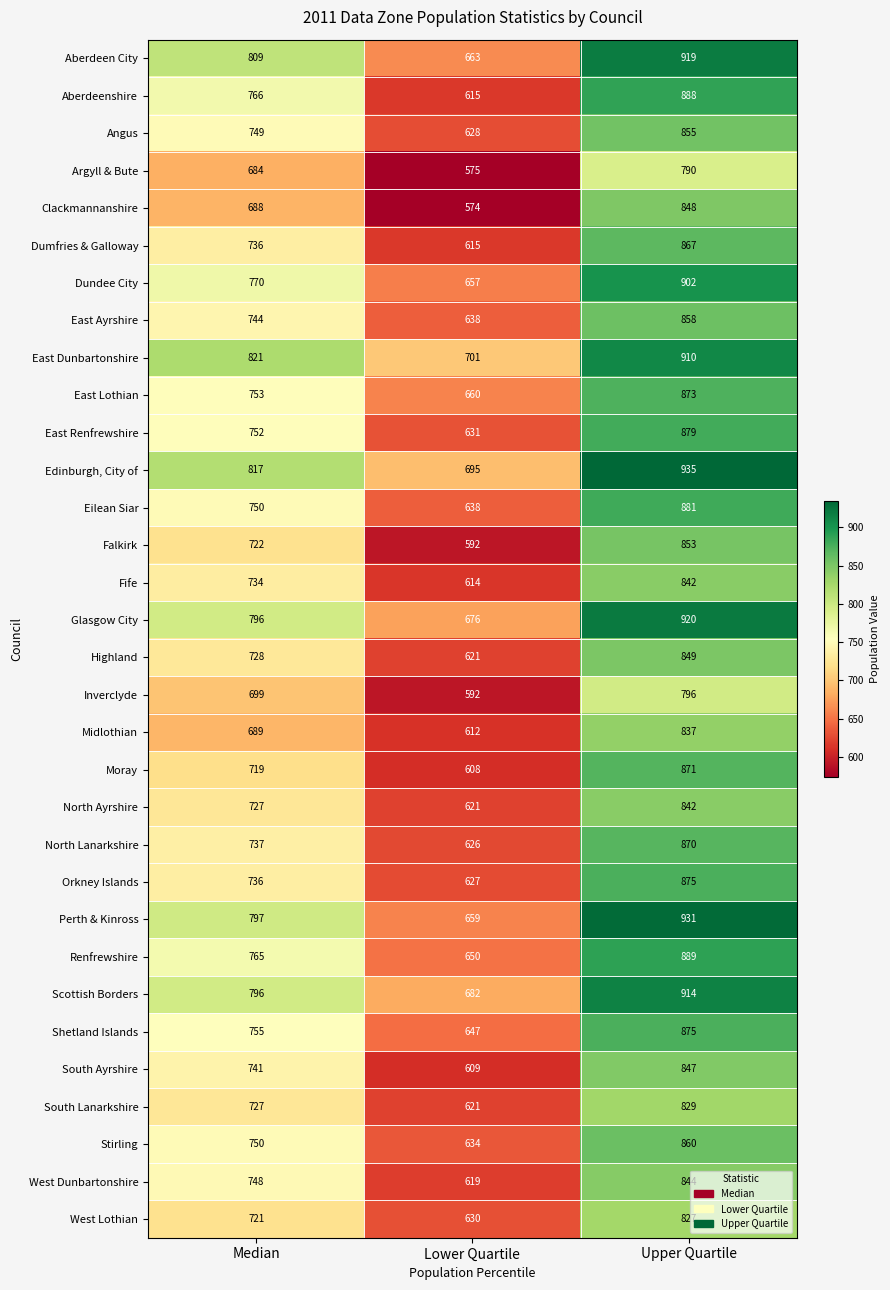

True or false: Glasgow City has a value of 962 at Lower Quartile.

False